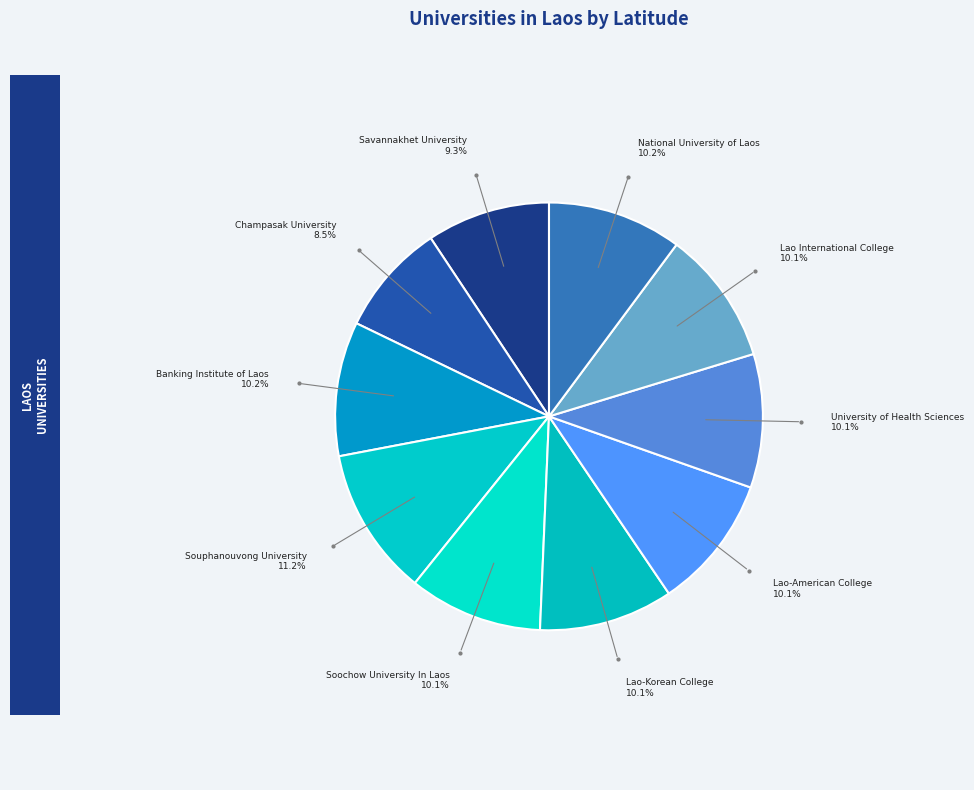

To the nearest percent, what percentage of the pie is National University of Laos?

10%